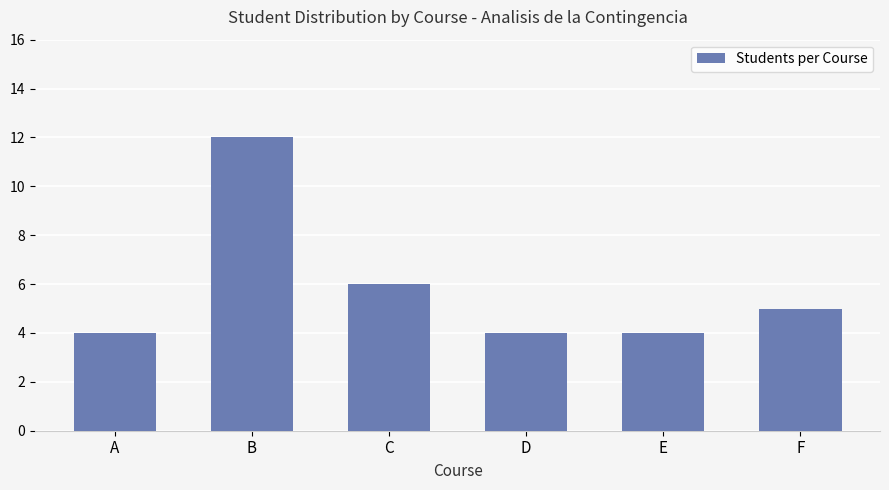

What is the greatest value displayed?

12